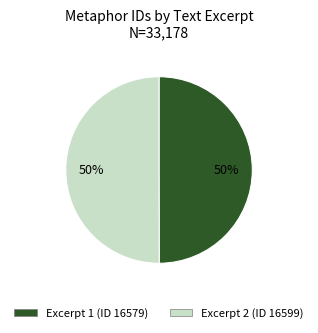

How many slices are in this pie chart?

2